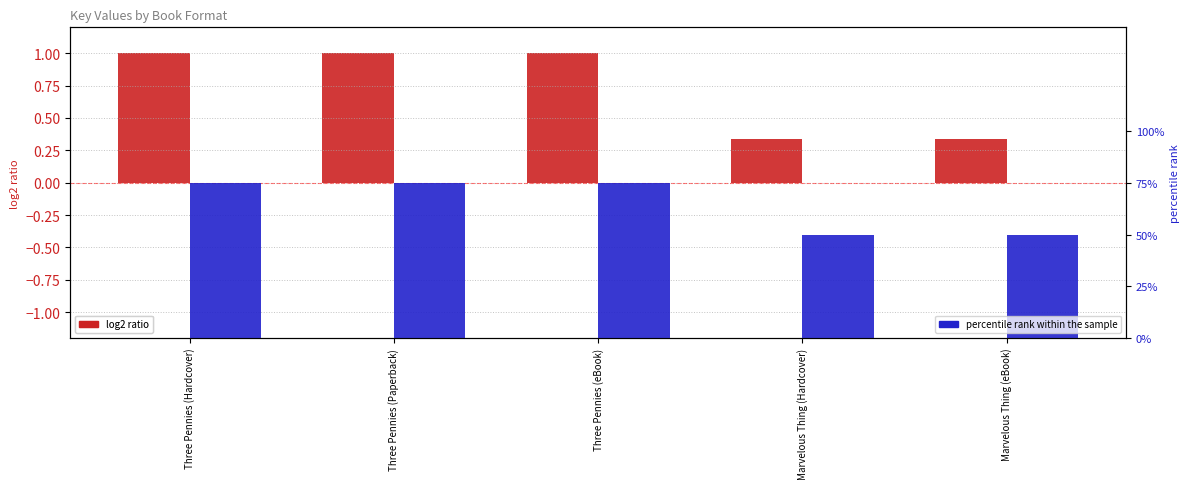

Reading left to right, transcribe all the data shown in this chart.

log2 ratio: 1.0	1.0	1.0	0.3	0.3
percentile rank within the sample: 0.8	0.8	0.8	0.5	0.5